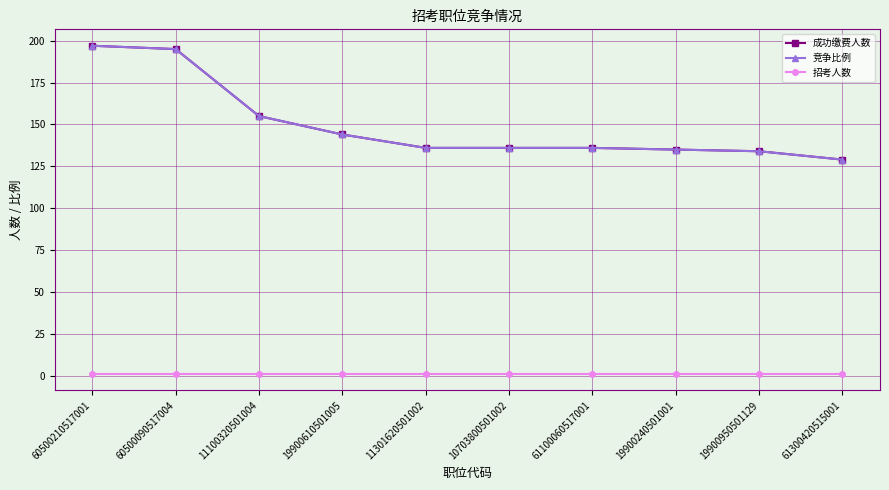

What is the difference between the highest and lowest values at 11301620501002?

135